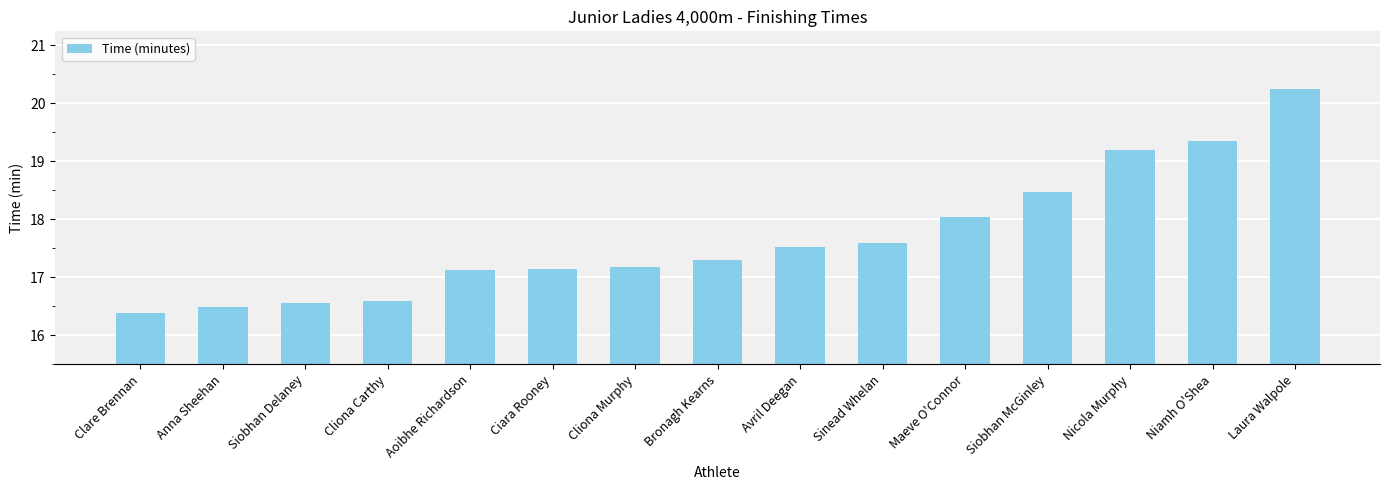

What is the change in value from Clare Brennan to Avril Deegan?

+1.1